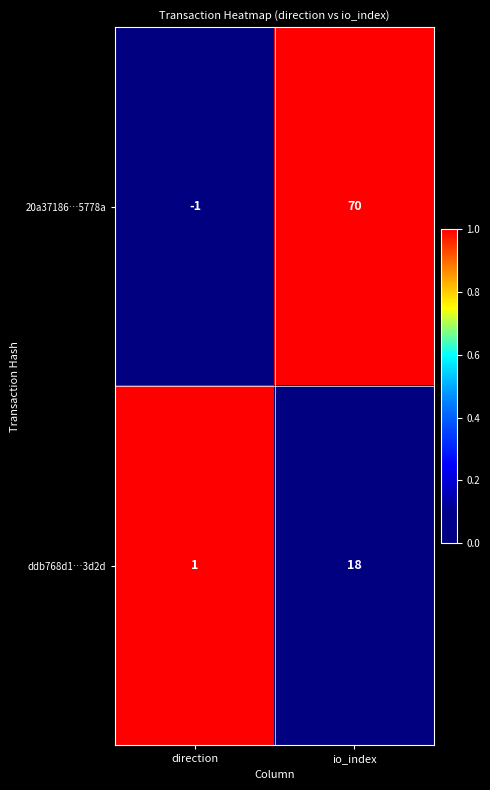

At how many categories does at least one series exceed 0?

2